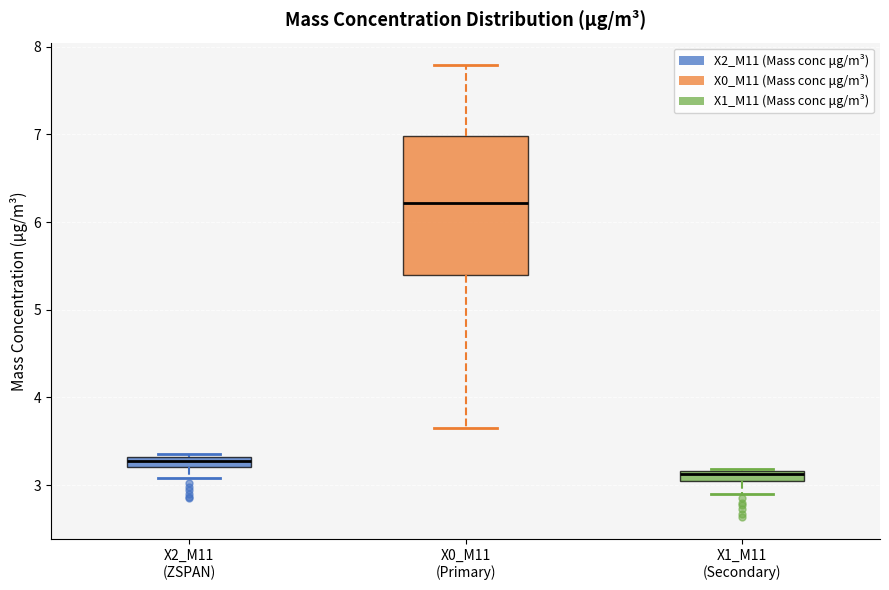

Which box is the tallest, from its lower edge to its upper edge?

X0_M11 (Primary)